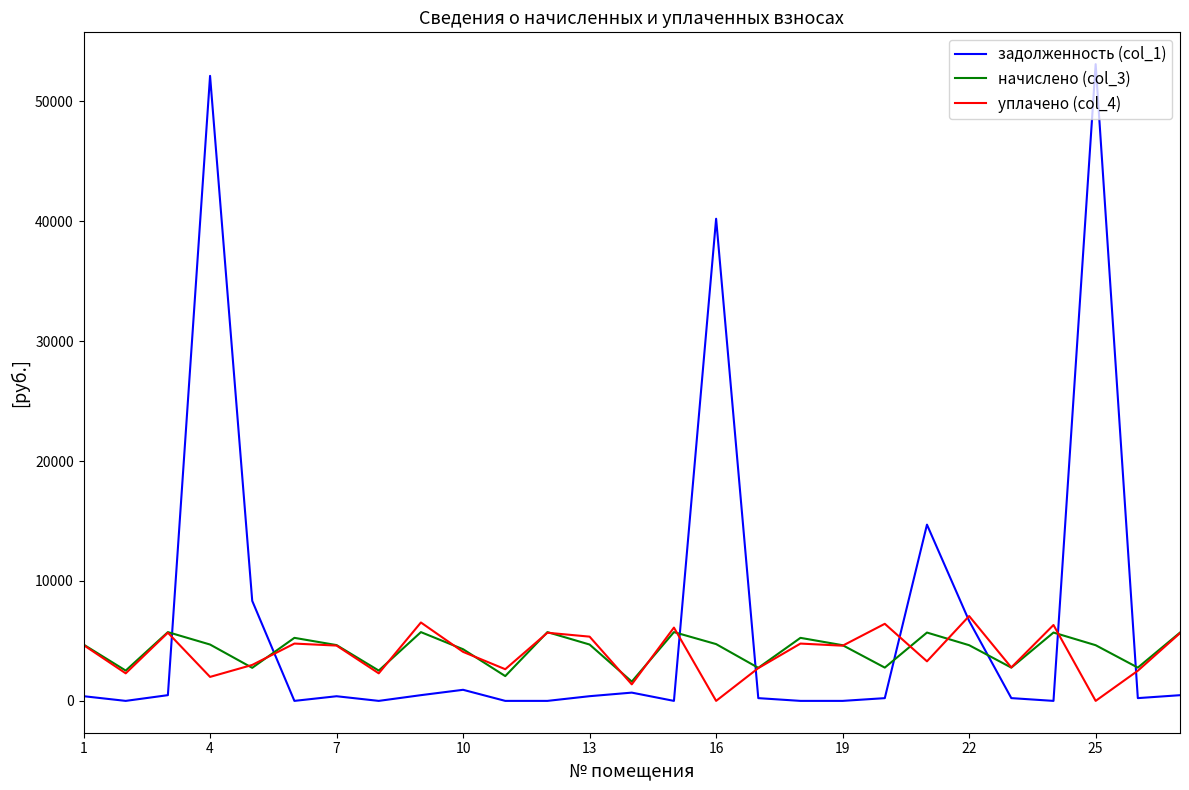

Which series has the largest total across all categories?

задолженность (col_1)